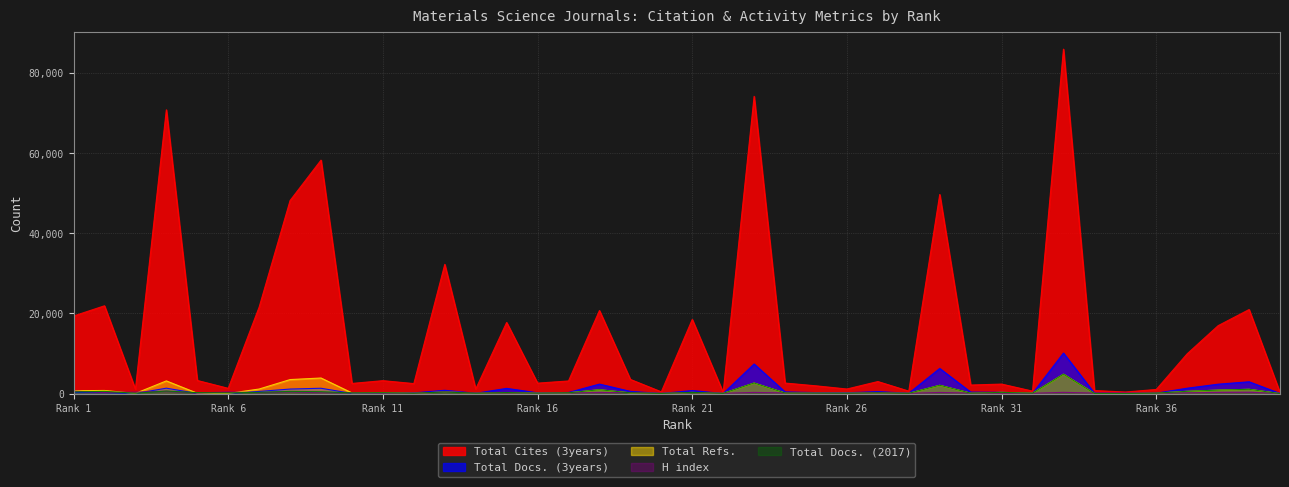

Which series has the largest range (max minus min)?

Total Cites (3years)